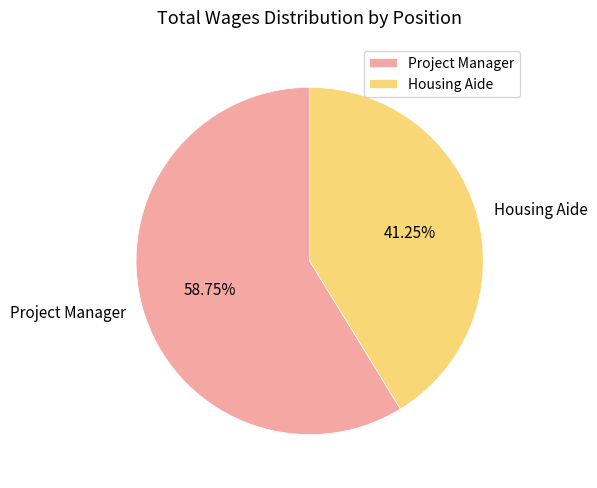

Count the number of slices in the pie.

2